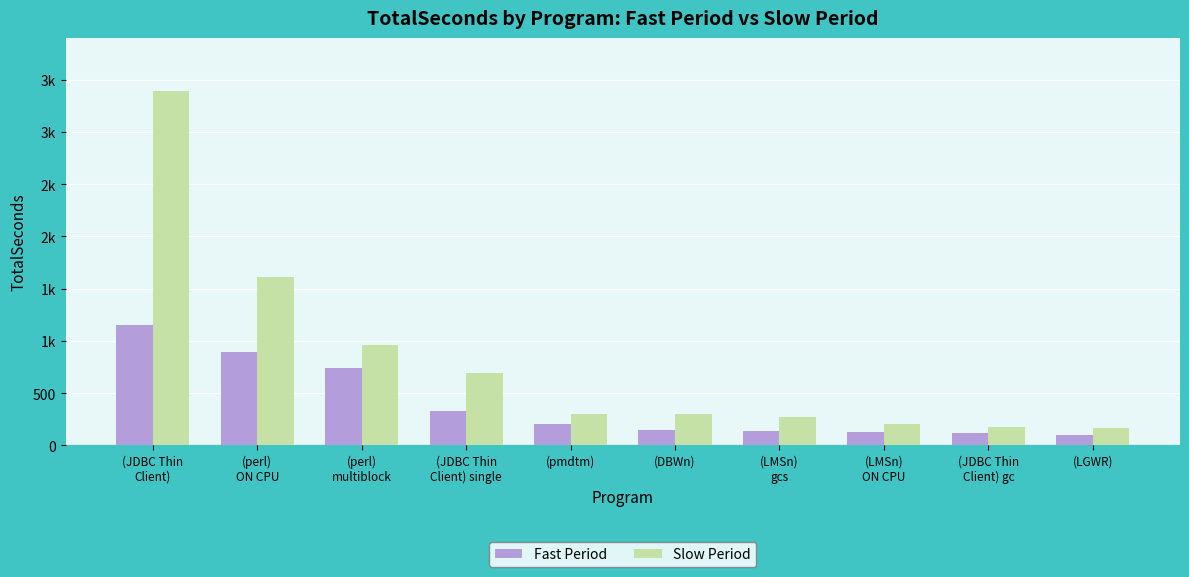

Reading left to right, transcribe all the data shown in this chart.

Fast Period: 1150	890	740	330	200	150	140	130	120	100
Slow Period: 3390	1610	960	690	300	300	270	200	180	170